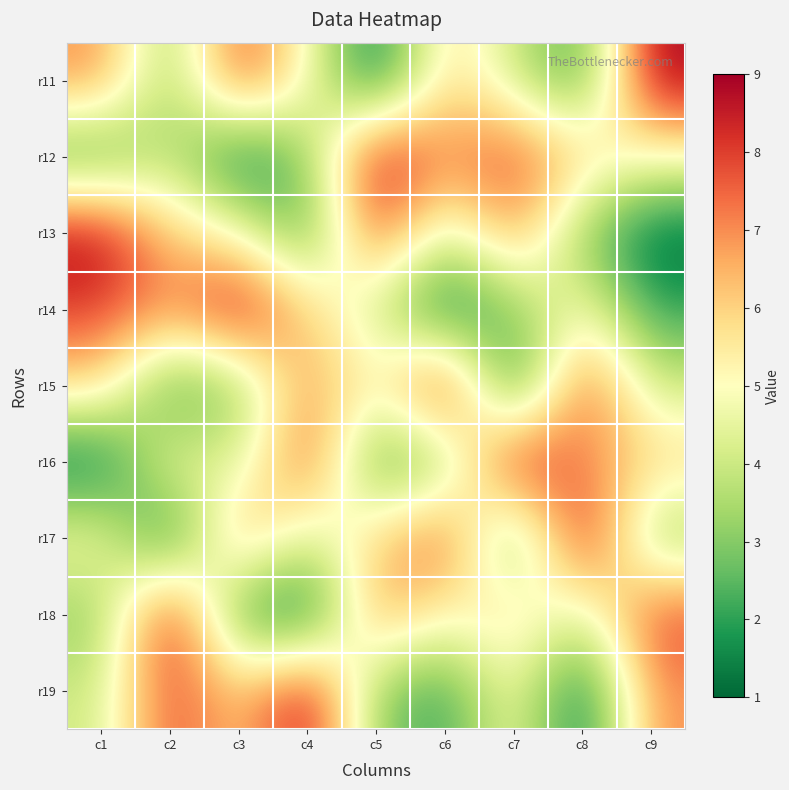

Reading left to right, what are all the values shown in this chart?

r11: c1=7	c2=3	c3=8	c4=5	c5=1	c6=6	c7=4	c8=2	c9=9
r12: c1=2	c2=4	c3=1	c4=3	c5=9	c6=7	c7=8	c8=6	c9=5
r13: c1=9	c2=6	c3=5	c4=2	c5=8	c6=4	c7=7	c8=3	c9=1
r14: c1=8	c2=7	c3=9	c4=6	c5=4	c6=1	c7=3	c8=5	c9=2
r15: c1=6	c2=2	c3=3	c4=7	c5=5	c6=9	c7=1	c8=8	c9=4
r16: c1=1	c2=5	c3=4	c4=8	c5=2	c6=3	c7=9	c8=7	c9=6
r17: c1=5	c2=1	c3=7	c4=4	c5=6	c6=8	c7=2	c8=9	c9=3
r18: c1=3	c2=9	c3=2	c4=1	c5=7	c6=5	c7=6	c8=4	c9=8
r19: c1=4	c2=8	c3=6	c4=9	c5=3	c6=2	c7=5	c8=1	c9=7